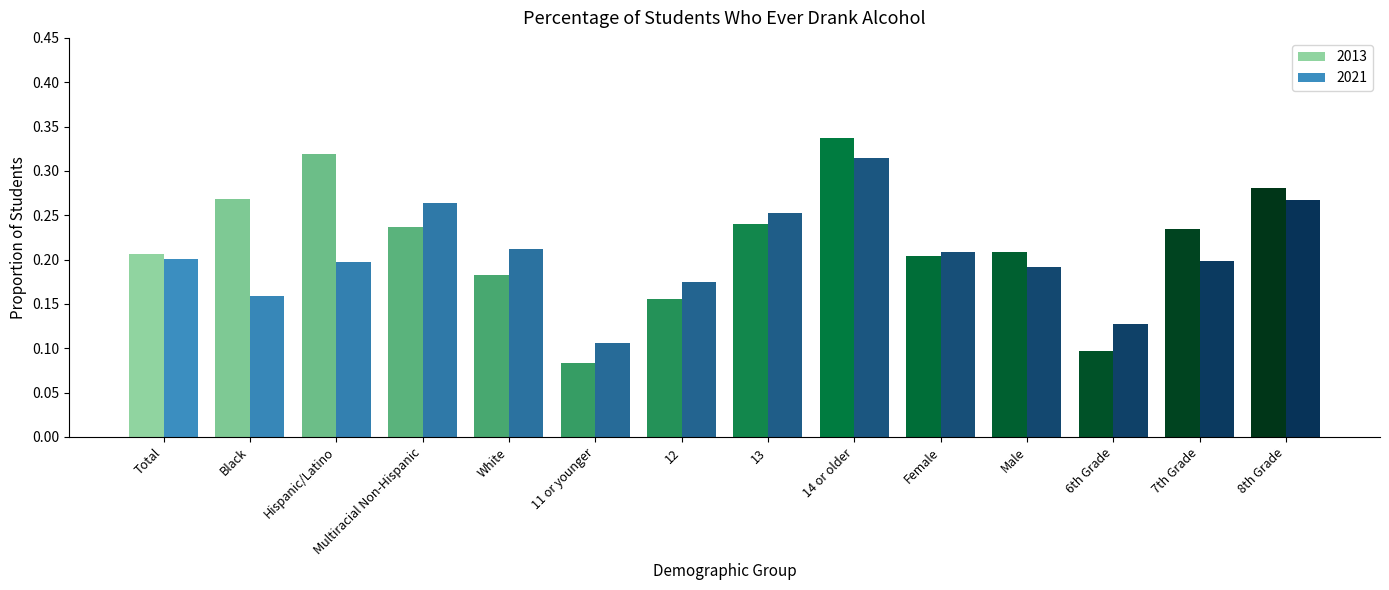

Rank the series by their maximum value, from lowest to highest.

2021, 2013